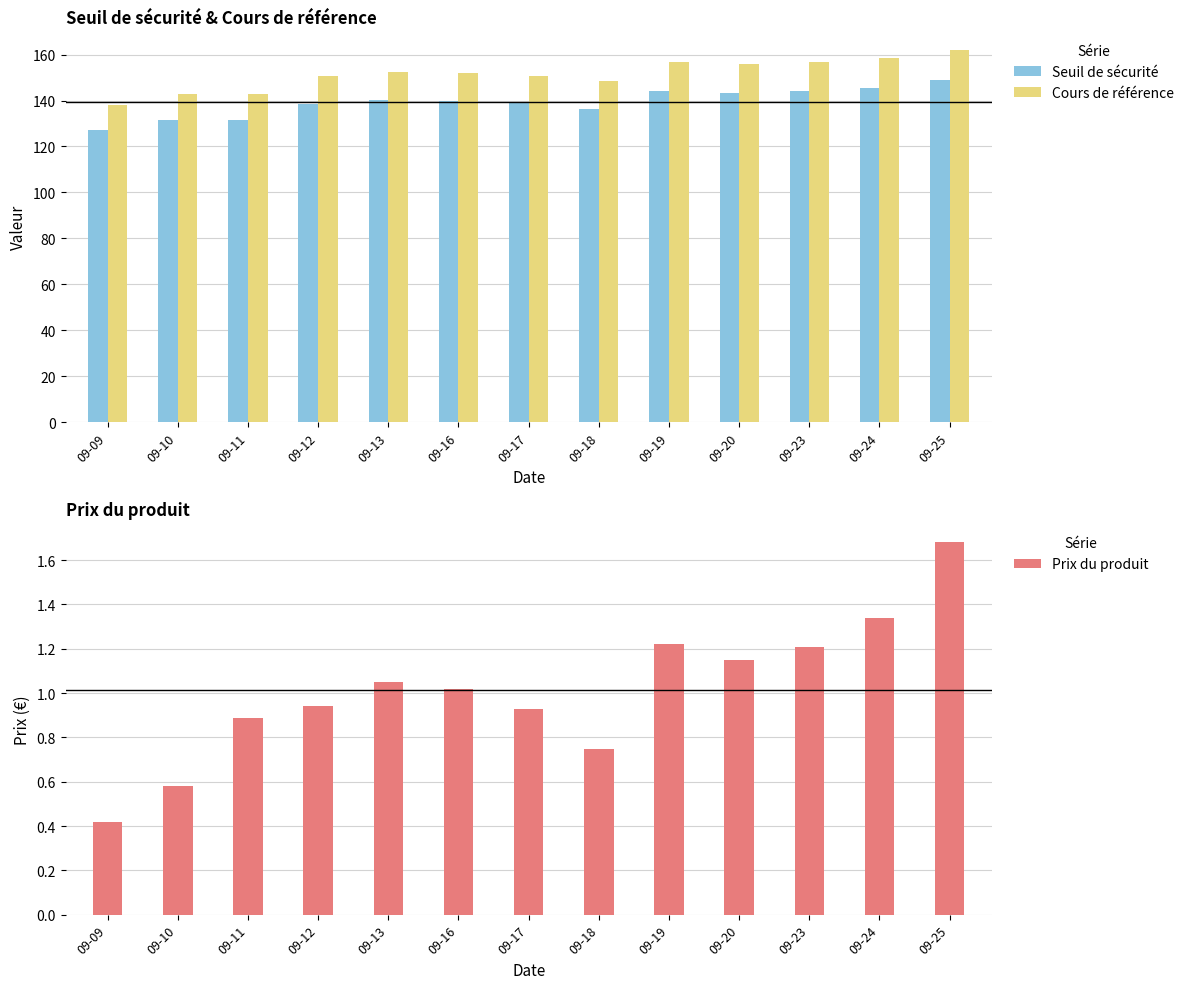

Which has a higher value, 09-09 or 09-25?

09-25